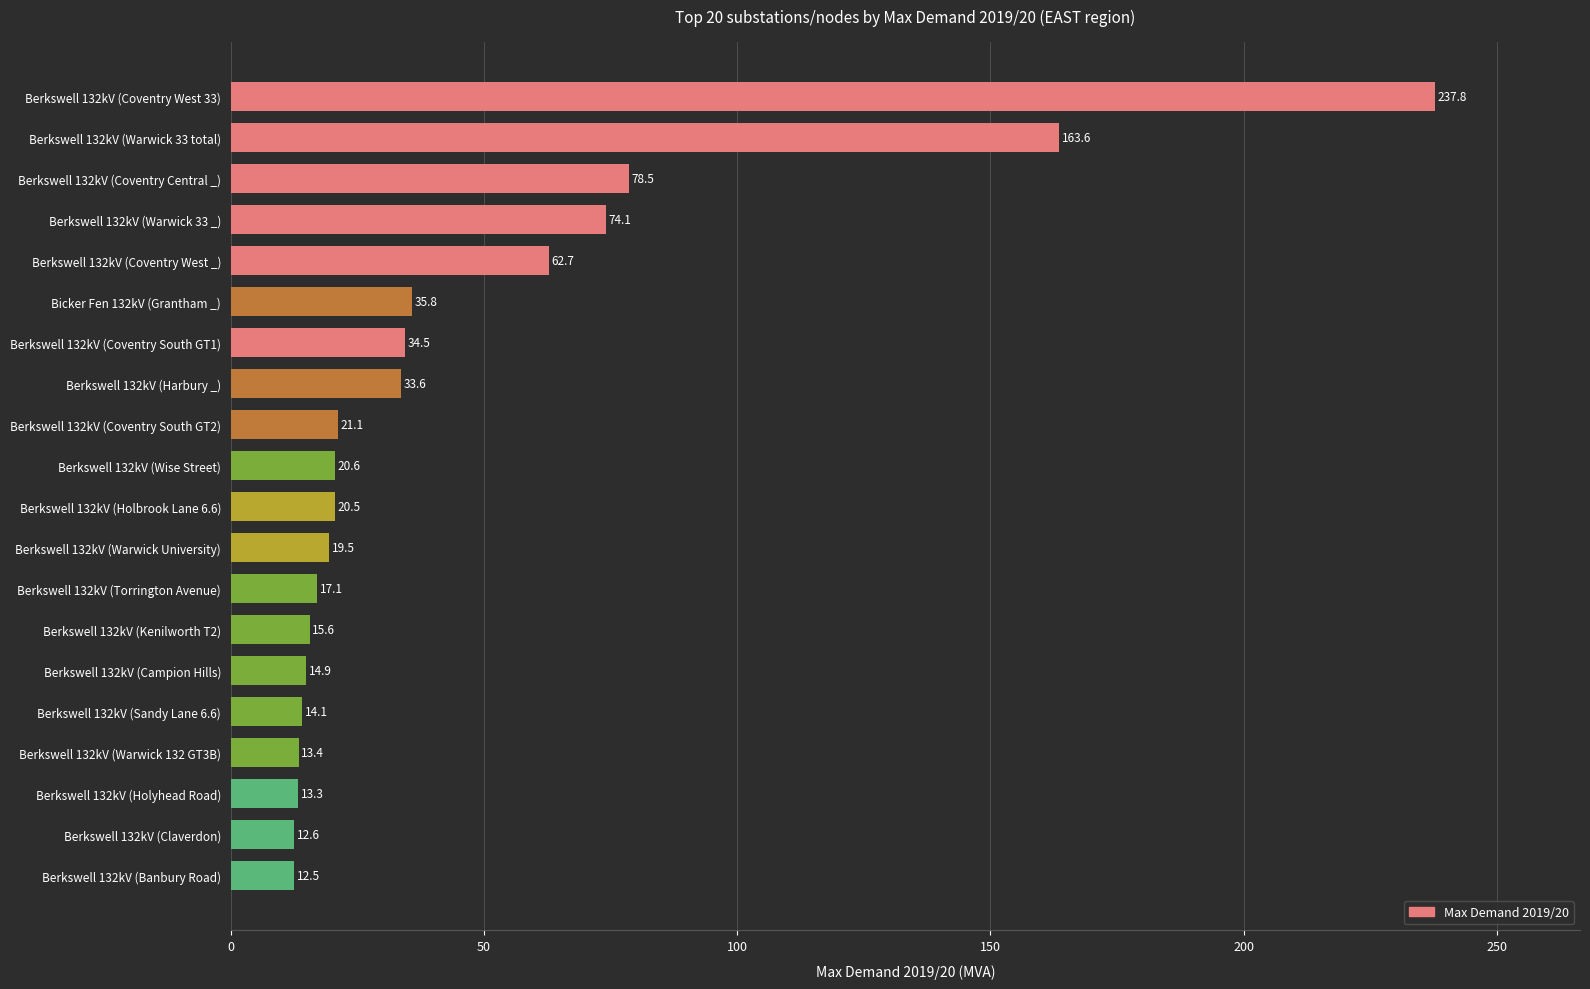

Count the number of data series in this chart.

1